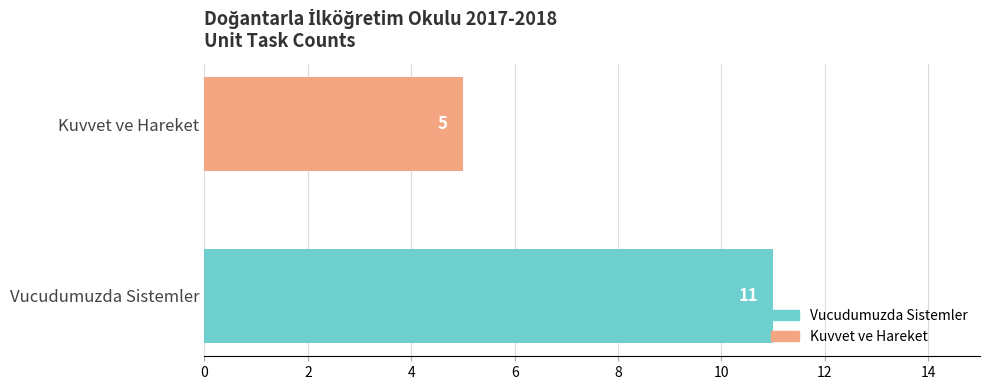

Which series has the widest spread of values?

Vucudumuzda Sistemler